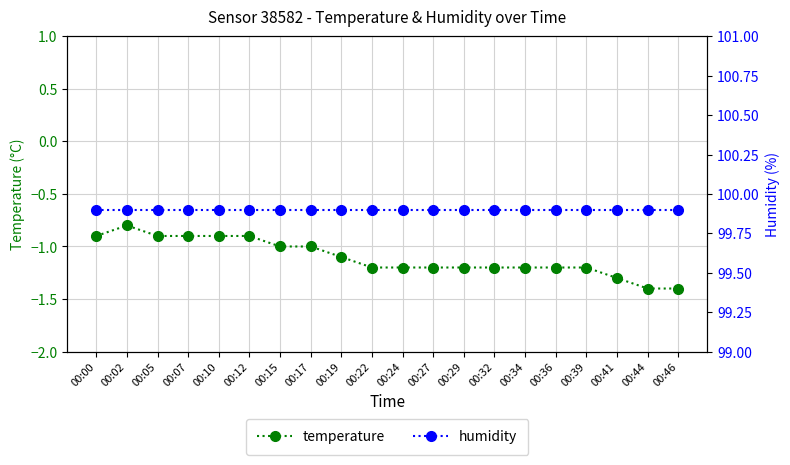

What is the lowest value of the temperature series?

-1.4